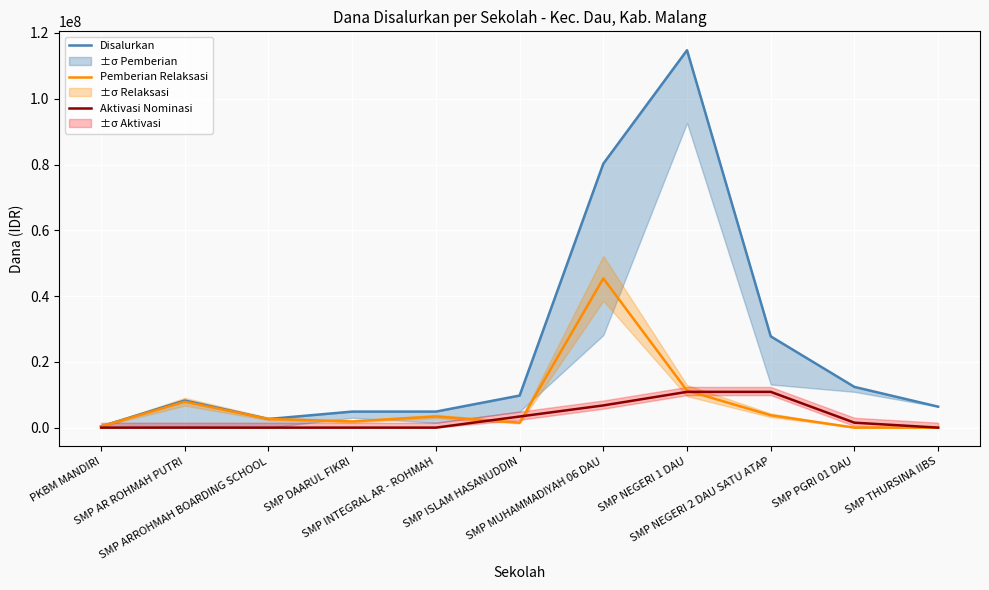

Where is the first local maximum for Pemberian Relaksasi?

SMP AR ROHMAH PUTRI